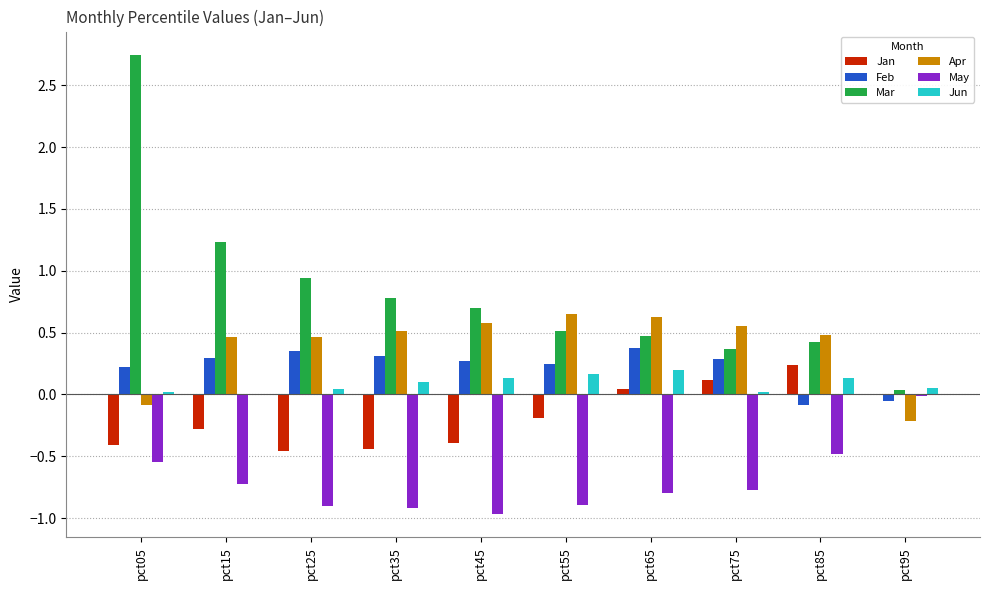

At which category is the sum across all series the highest?

pct05